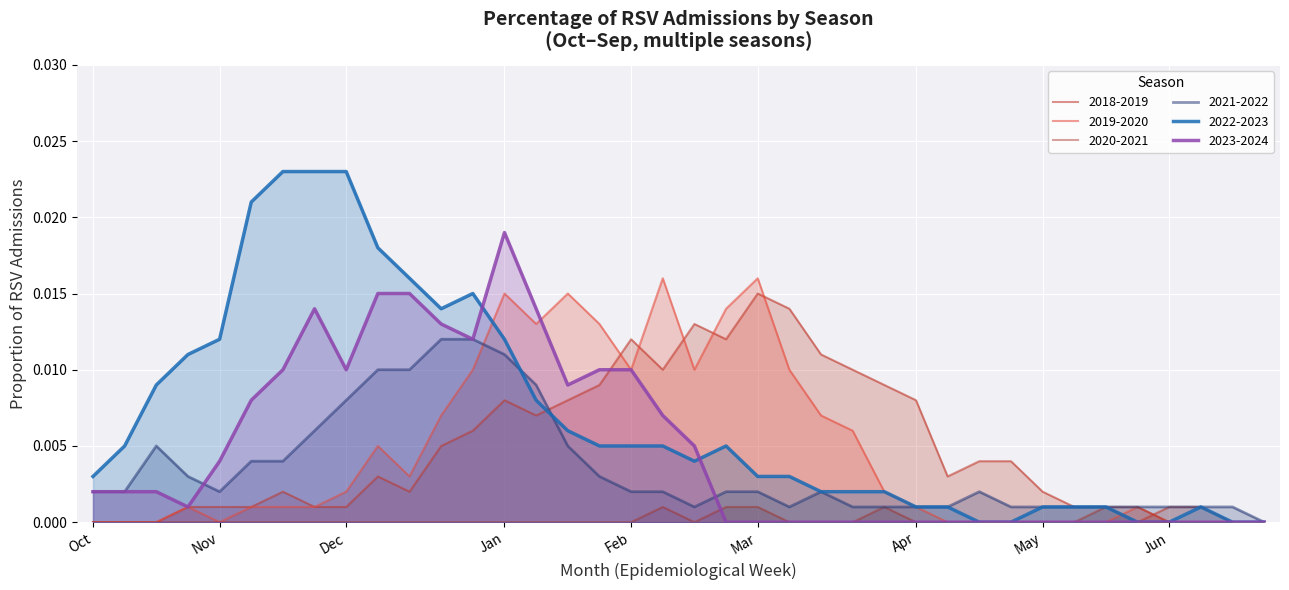

How many data points in 2021-2022 are above 0?

37